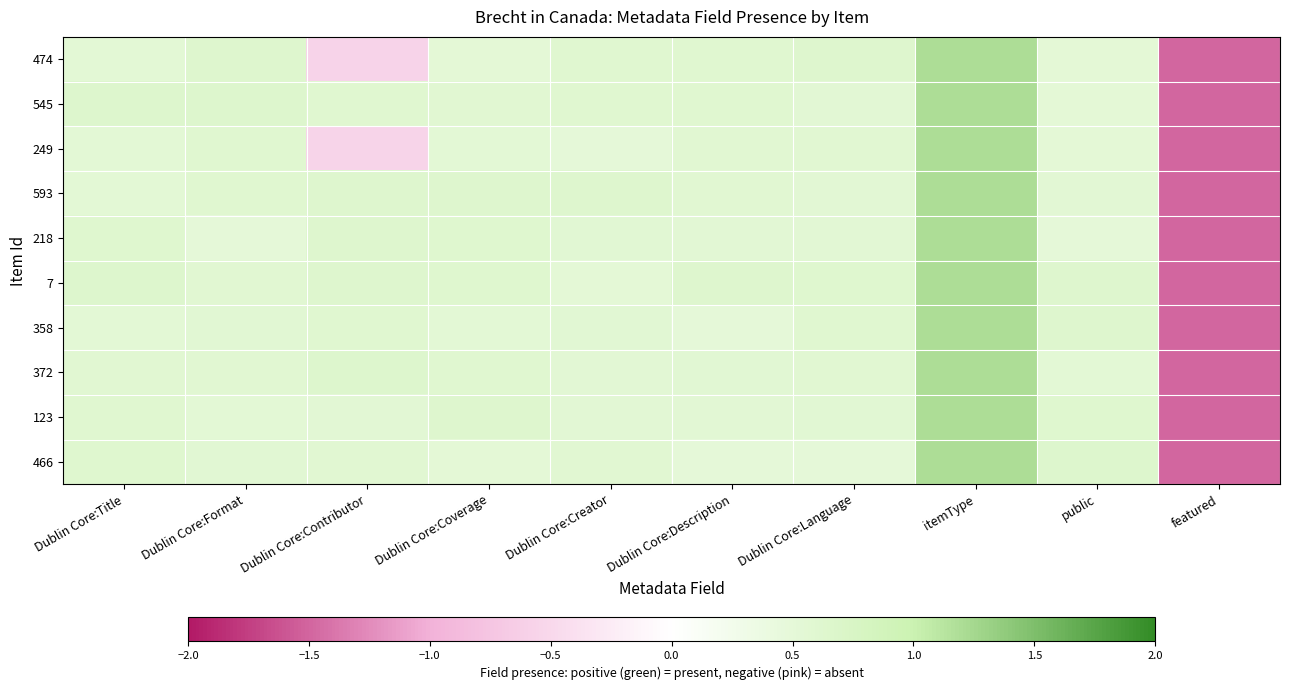

Reading right to left, what are all the values shown in this chart?

474: featured=-1.5	public=0.5	itemType=1.2	Dublin Core:Language=0.6	Dublin Core:Description=0.6	Dublin Core:Creator=0.6	Dublin Core:Coverage=0.5	Dublin Core:Contributor=-0.6	Dublin Core:Format=0.6	Dublin Core:Title=0.5
545: featured=-1.5	public=0.5	itemType=1.2	Dublin Core:Language=0.6	Dublin Core:Description=0.6	Dublin Core:Creator=0.6	Dublin Core:Coverage=0.6	Dublin Core:Contributor=0.6	Dublin Core:Format=0.6	Dublin Core:Title=0.6
249: featured=-1.5	public=0.5	itemType=1.2	Dublin Core:Language=0.6	Dublin Core:Description=0.6	Dublin Core:Creator=0.5	Dublin Core:Coverage=0.5	Dublin Core:Contributor=-0.6	Dublin Core:Format=0.6	Dublin Core:Title=0.5
593: featured=-1.5	public=0.6	itemType=1.2	Dublin Core:Language=0.6	Dublin Core:Description=0.6	Dublin Core:Creator=0.6	Dublin Core:Coverage=0.6	Dublin Core:Contributor=0.6	Dublin Core:Format=0.6	Dublin Core:Title=0.5
218: featured=-1.5	public=0.5	itemType=1.2	Dublin Core:Language=0.6	Dublin Core:Description=0.5	Dublin Core:Creator=0.6	Dublin Core:Coverage=0.6	Dublin Core:Contributor=0.6	Dublin Core:Format=0.5	Dublin Core:Title=0.6
7: featured=-1.5	public=0.6	itemType=1.2	Dublin Core:Language=0.6	Dublin Core:Description=0.6	Dublin Core:Creator=0.5	Dublin Core:Coverage=0.6	Dublin Core:Contributor=0.6	Dublin Core:Format=0.6	Dublin Core:Title=0.6
358: featured=-1.5	public=0.6	itemType=1.2	Dublin Core:Language=0.6	Dublin Core:Description=0.5	Dublin Core:Creator=0.6	Dublin Core:Coverage=0.5	Dublin Core:Contributor=0.6	Dublin Core:Format=0.6	Dublin Core:Title=0.5
372: featured=-1.5	public=0.5	itemType=1.2	Dublin Core:Language=0.6	Dublin Core:Description=0.6	Dublin Core:Creator=0.6	Dublin Core:Coverage=0.6	Dublin Core:Contributor=0.6	Dublin Core:Format=0.6	Dublin Core:Title=0.6
123: featured=-1.5	public=0.6	itemType=1.2	Dublin Core:Language=0.6	Dublin Core:Description=0.6	Dublin Core:Creator=0.6	Dublin Core:Coverage=0.6	Dublin Core:Contributor=0.6	Dublin Core:Format=0.5	Dublin Core:Title=0.6
466: featured=-1.5	public=0.6	itemType=1.2	Dublin Core:Language=0.5	Dublin Core:Description=0.5	Dublin Core:Creator=0.6	Dublin Core:Coverage=0.5	Dublin Core:Contributor=0.6	Dublin Core:Format=0.6	Dublin Core:Title=0.6